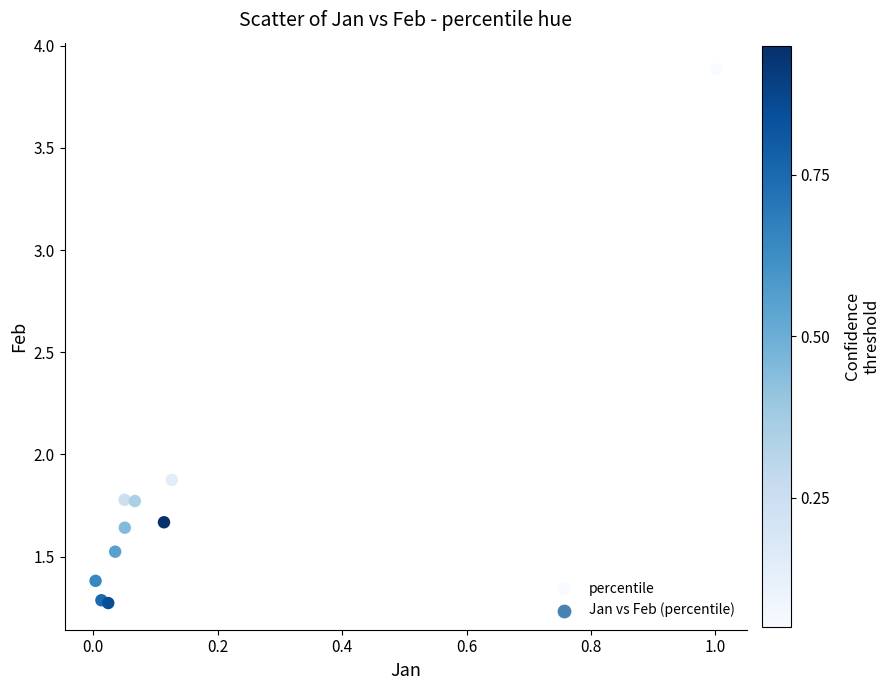

What Y value in the scatter plot is closest to 2?

1.9